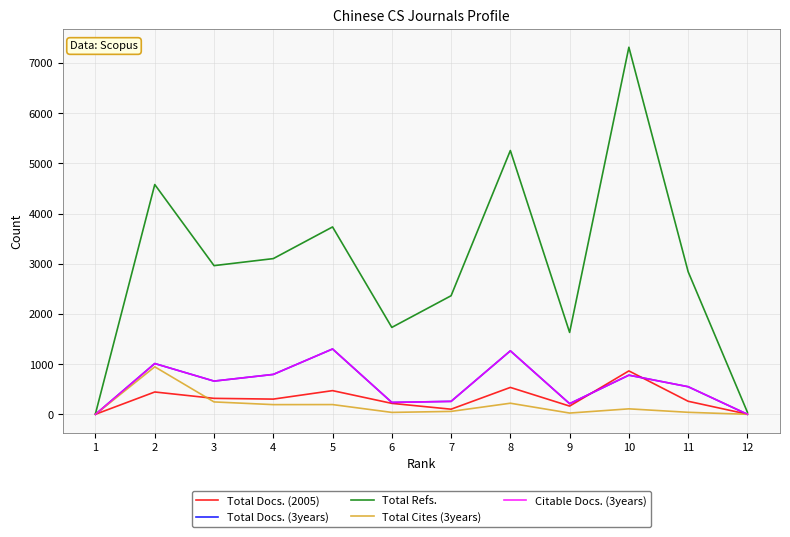

What is the greatest value displayed?

7315